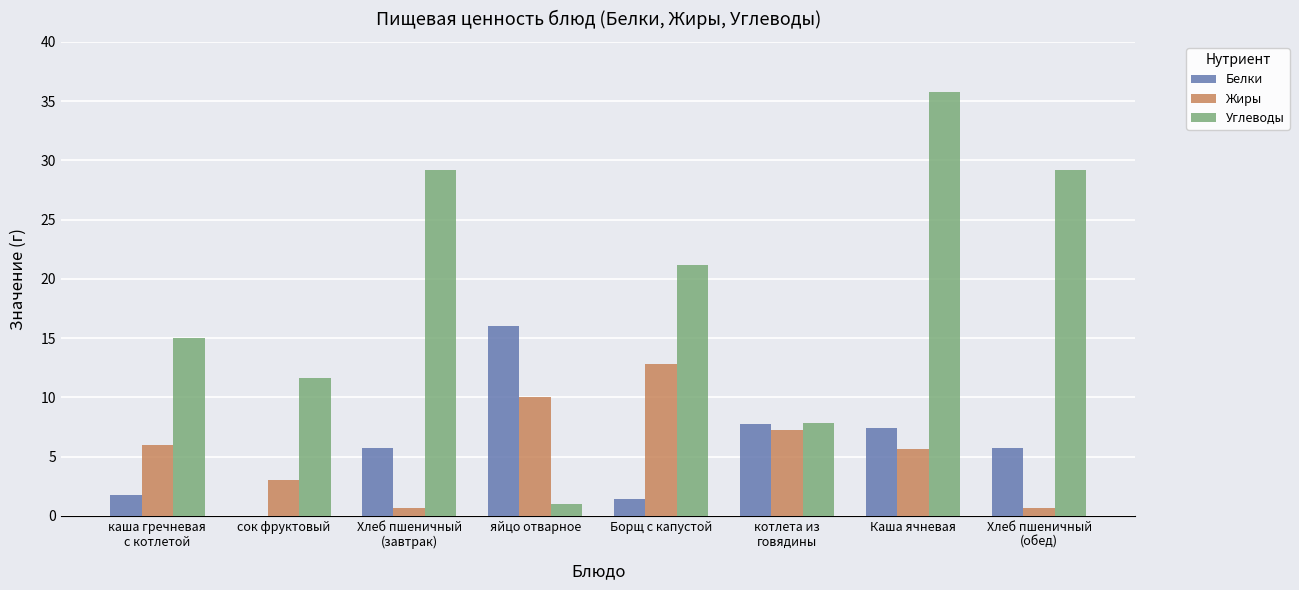

What is the highest value of the Углеводы series?

35.8